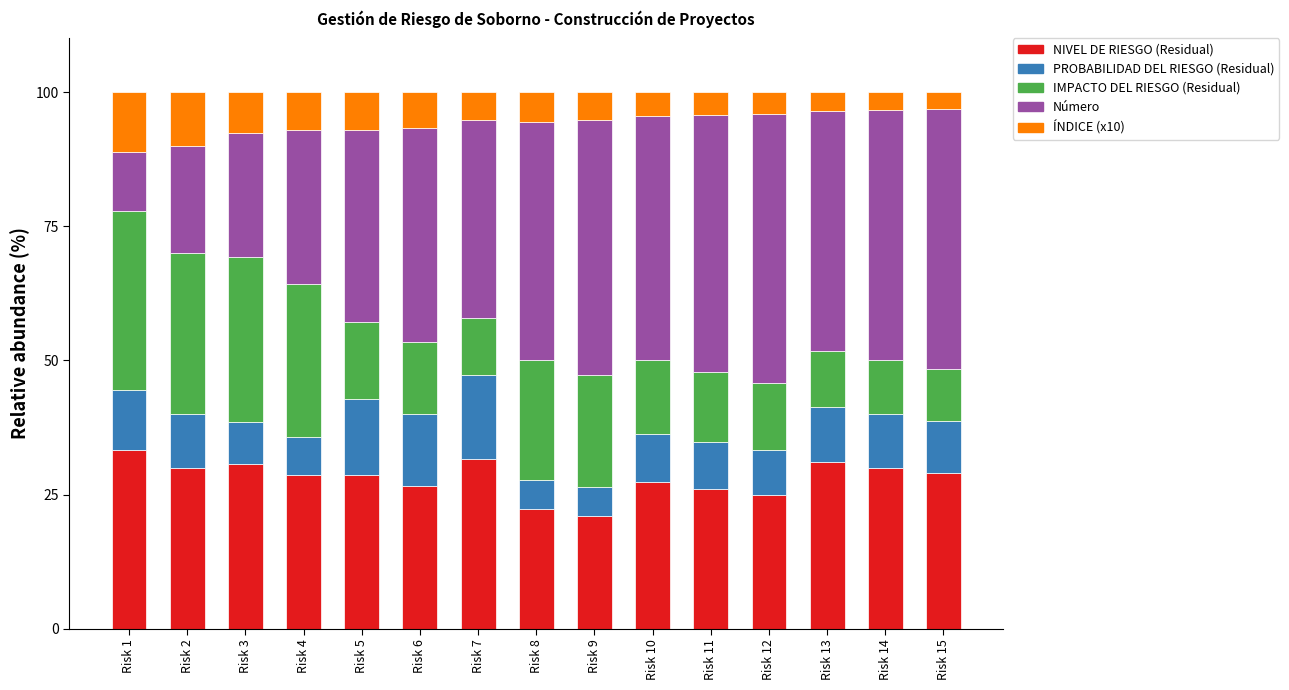

Are the bars horizontal?

No